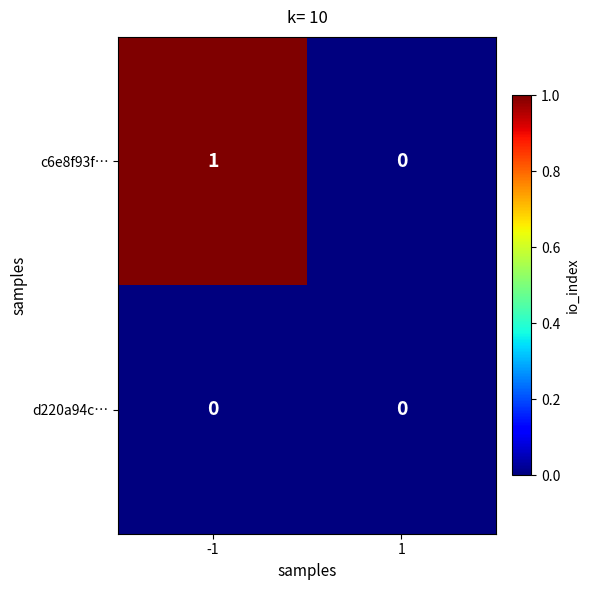

Which series has the largest range (max minus min)?

c6e8f93f…